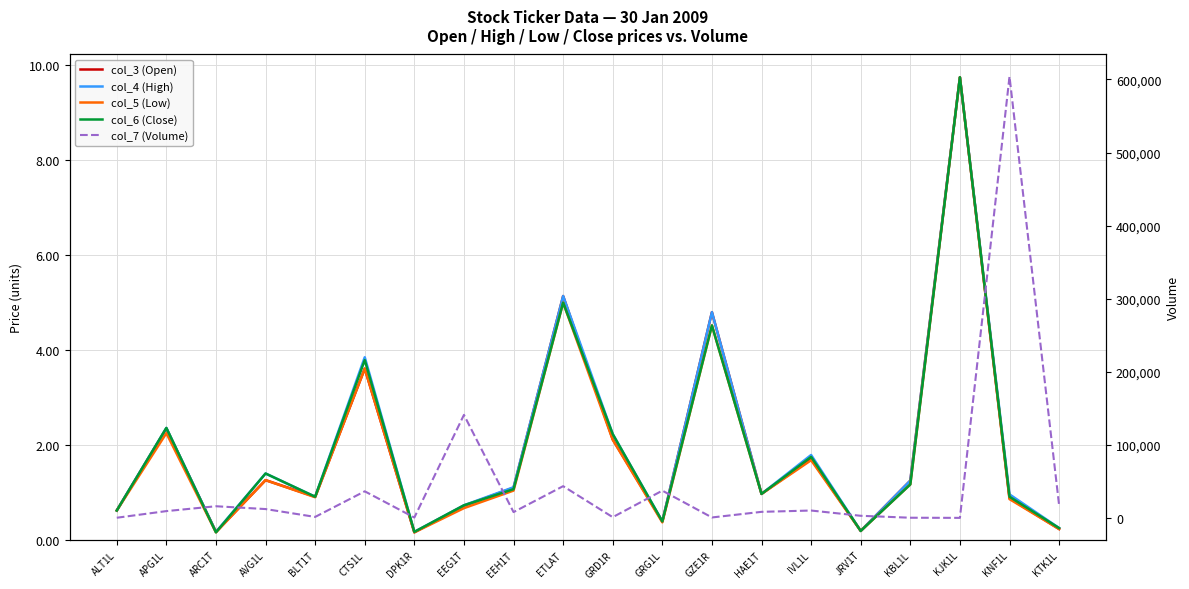

Reading right to left, what are all the values shown in this chart?

col_3 (Open): 0.2	0.9	9.8	1.2	0.2	1.7	1.0	4.8	0.4	2.1	5.1	1.1	0.7	0.2	3.6	0.9	1.3	0.2	2.4	0.6
col_4 (High): 0.2	1.0	9.8	1.2	0.2	1.8	1.0	4.8	0.4	2.2	5.1	1.1	0.7	0.2	3.9	0.9	1.4	0.2	2.4	0.6
col_5 (Low): 0.2	0.9	9.8	1.2	0.2	1.7	1.0	4.5	0.4	2.1	5.0	1.0	0.7	0.2	3.6	0.9	1.3	0.2	2.2	0.6
col_6 (Close): 0.2	0.9	9.8	1.2	0.2	1.8	1.0	4.5	0.4	2.2	5.0	1.1	0.7	0.2	3.8	0.9	1.4	0.2	2.4	0.6
col_7 (Volume): 17450.0	604002.0	150.0	332.0	3000.0	10192.0	8400.0	704.0	37416.0	1101.0	43520.0	8047.0	141070.0	622.0	36473.0	1450.0	12202.0	16050.0	9404.0	320.0